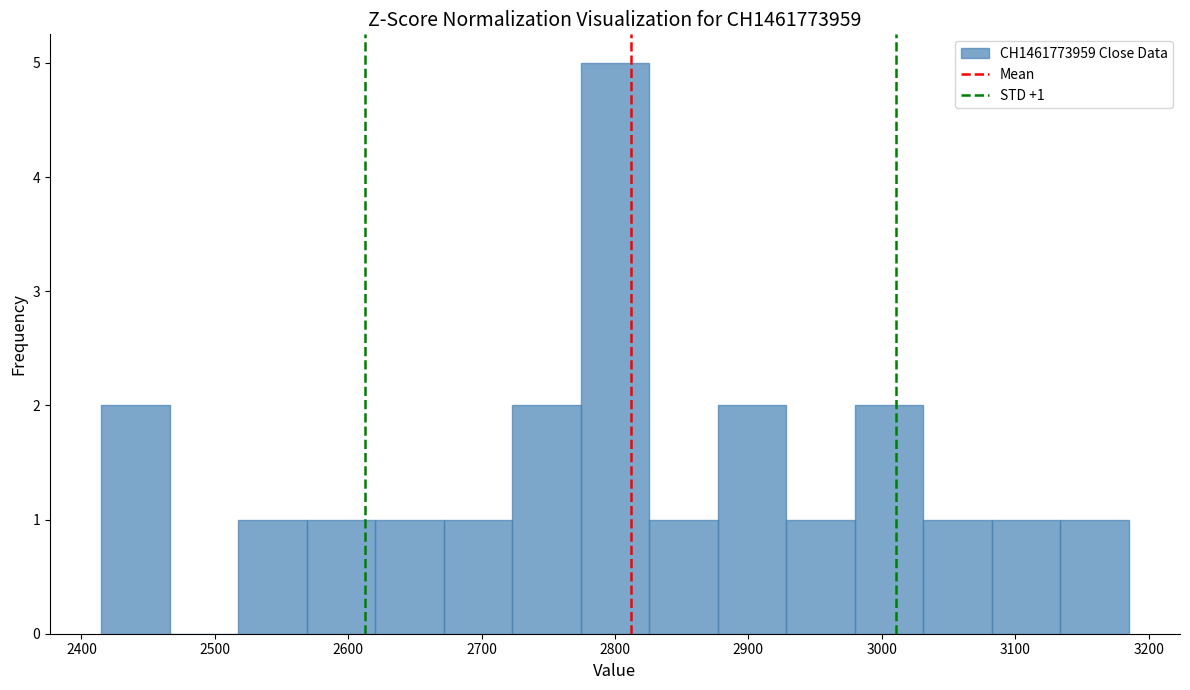

Which range on the x-axis has the tallest bar?

2770 to 2830